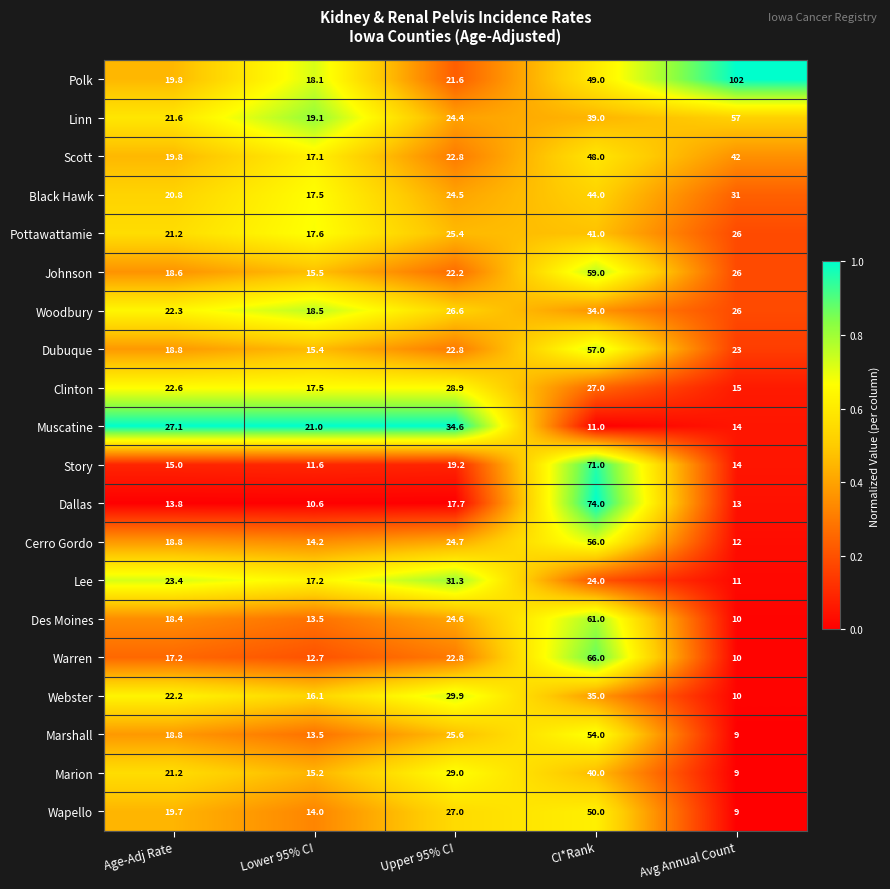

The value of Webster at Upper 95% CI is 29.9. True or false?

True